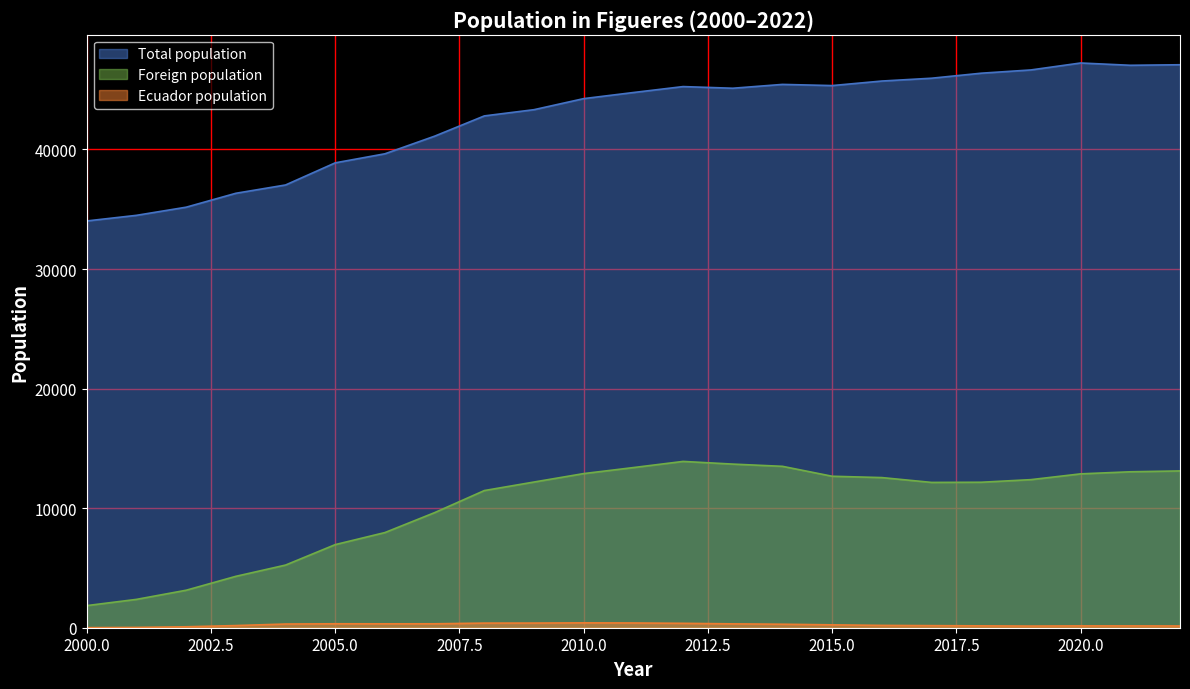

List the series in order of their overall mean, lowest first.

Ecuador population, Foreign population, Total population